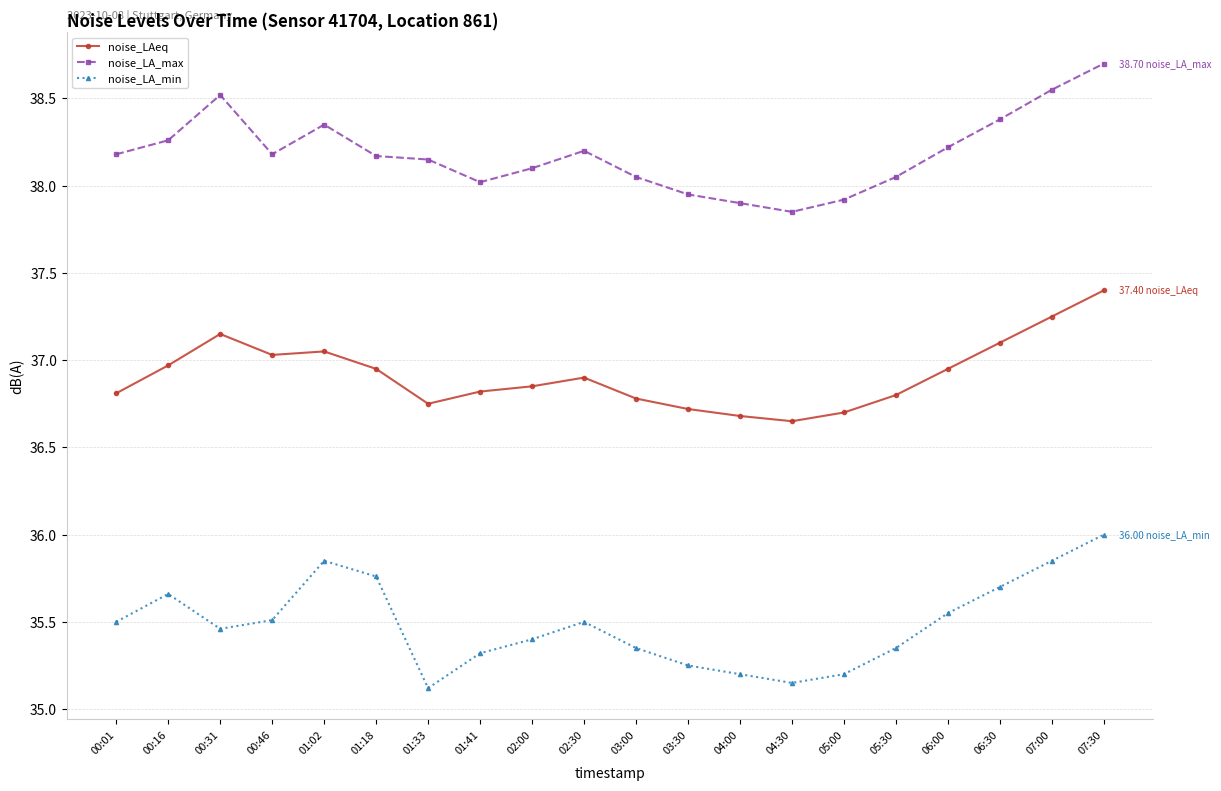

List the series in order of their peak value, lowest first.

noise_LA_min, noise_LAeq, noise_LA_max